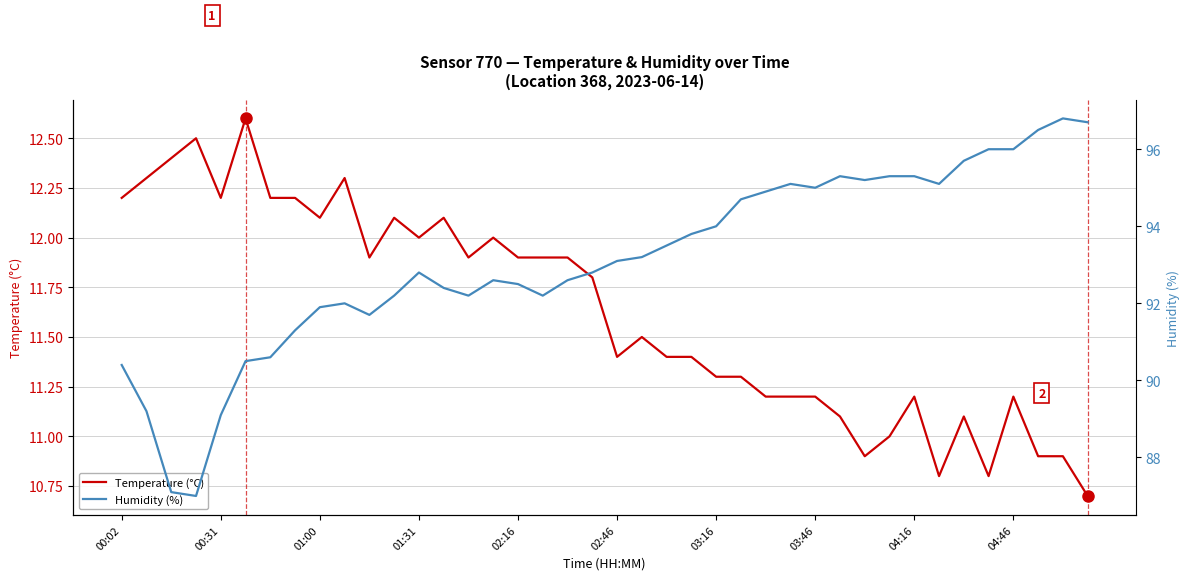

What is the sum of all Temperature (°C) values?

465.0